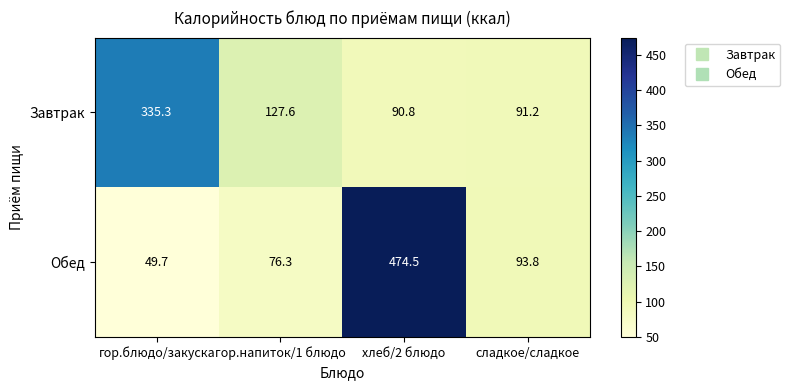

What is the sum of the Завтрак values at сладкое/сладкое and гор.блюдо/закуска?

426.5